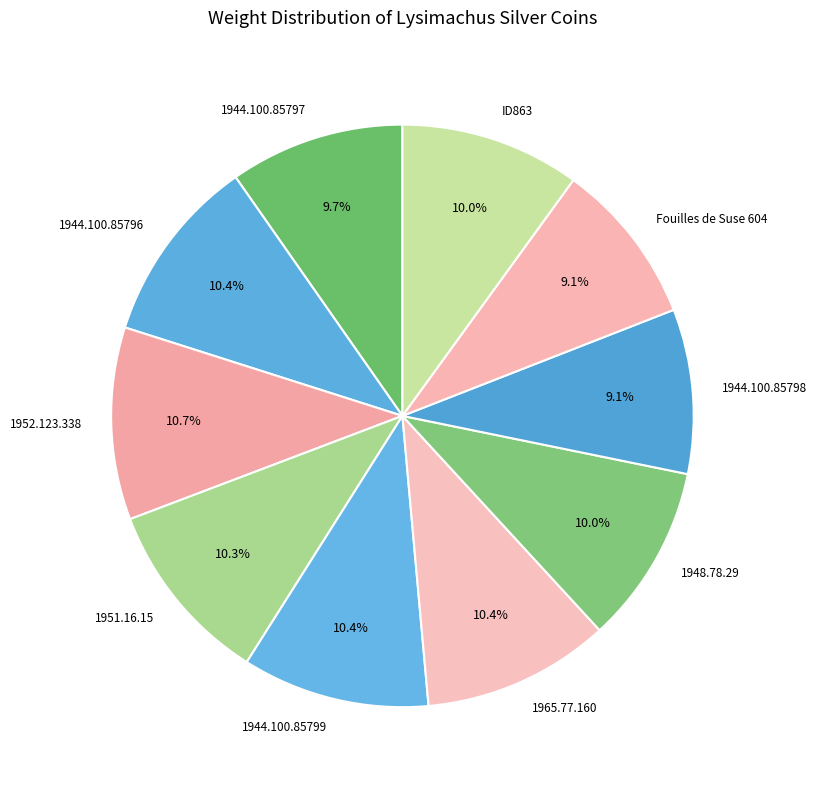

To the nearest percent, what is the difference between the largest and smallest slice percentages?

2%